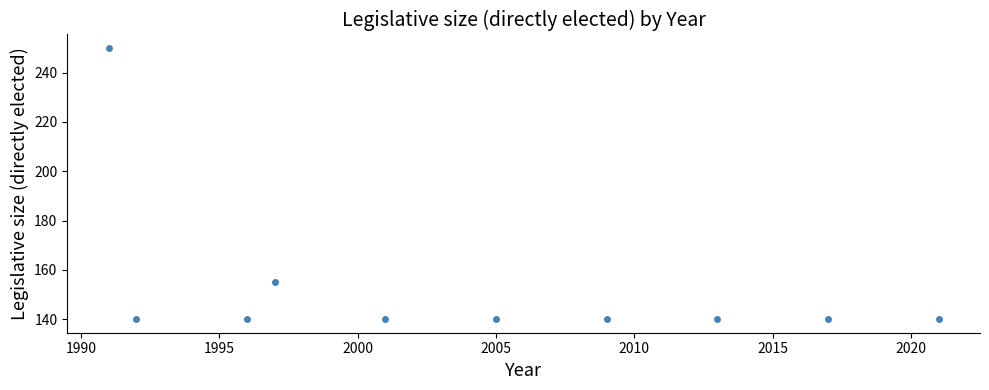

What is the range of X values (max minus min)?

30